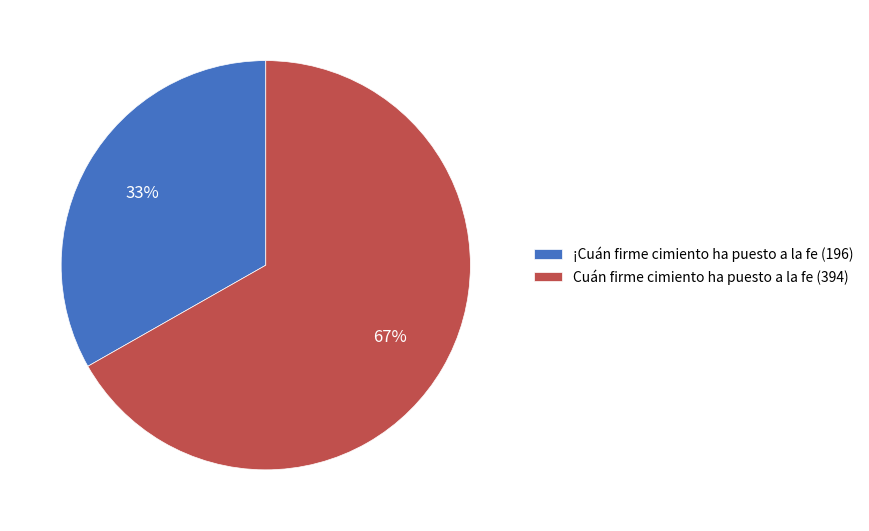

Approximately how many times larger is the value at Cuán firme cimiento ha puesto a la fe (394) compared to ¡Cuán firme cimiento ha puesto a la fe (196)?

2.0